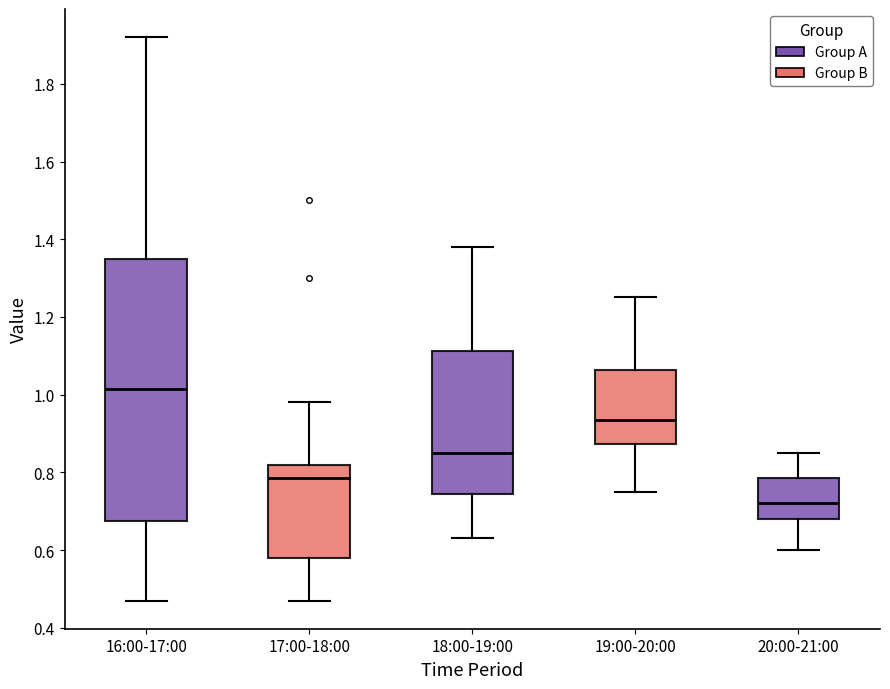

Where does the median line of the box for 18:00-19:00 sit on the y-axis? The values are not printed on the chart, so give them approximately, as read against the axis.

0.86